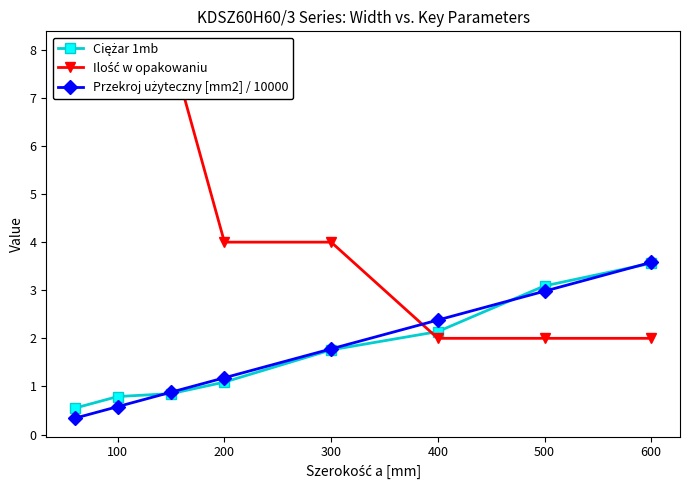

Is the value of Ilość w opakowaniu at 200 greater than the value of Ciężar 1mb at 200?

Yes